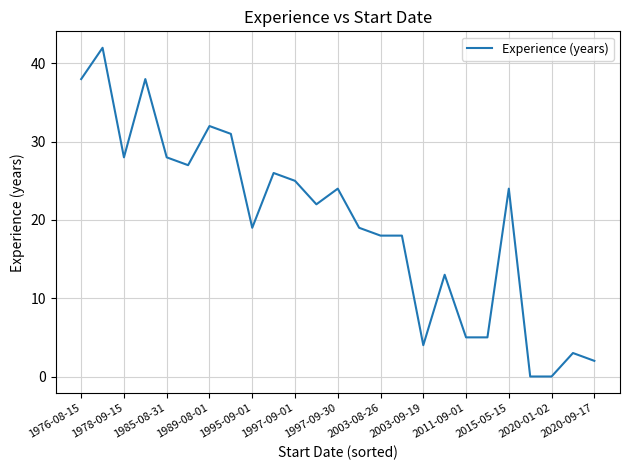

What is the difference between the maximum and minimum values?

42